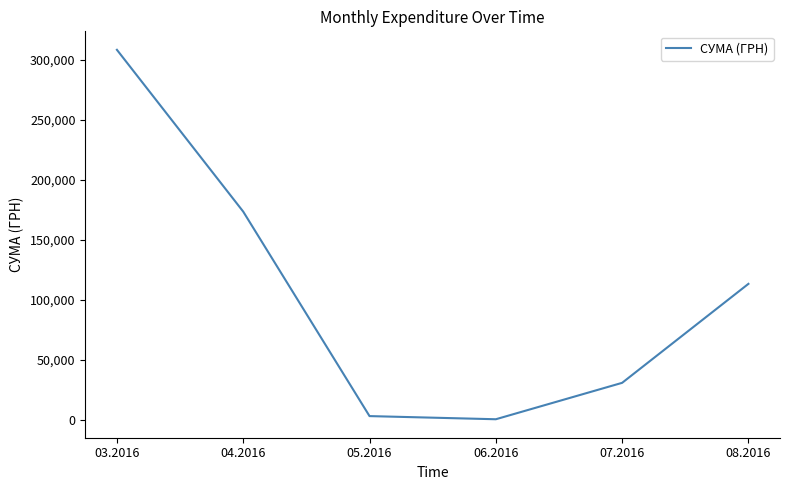

The value at 08.2016 is 113398.5. True or false?

True